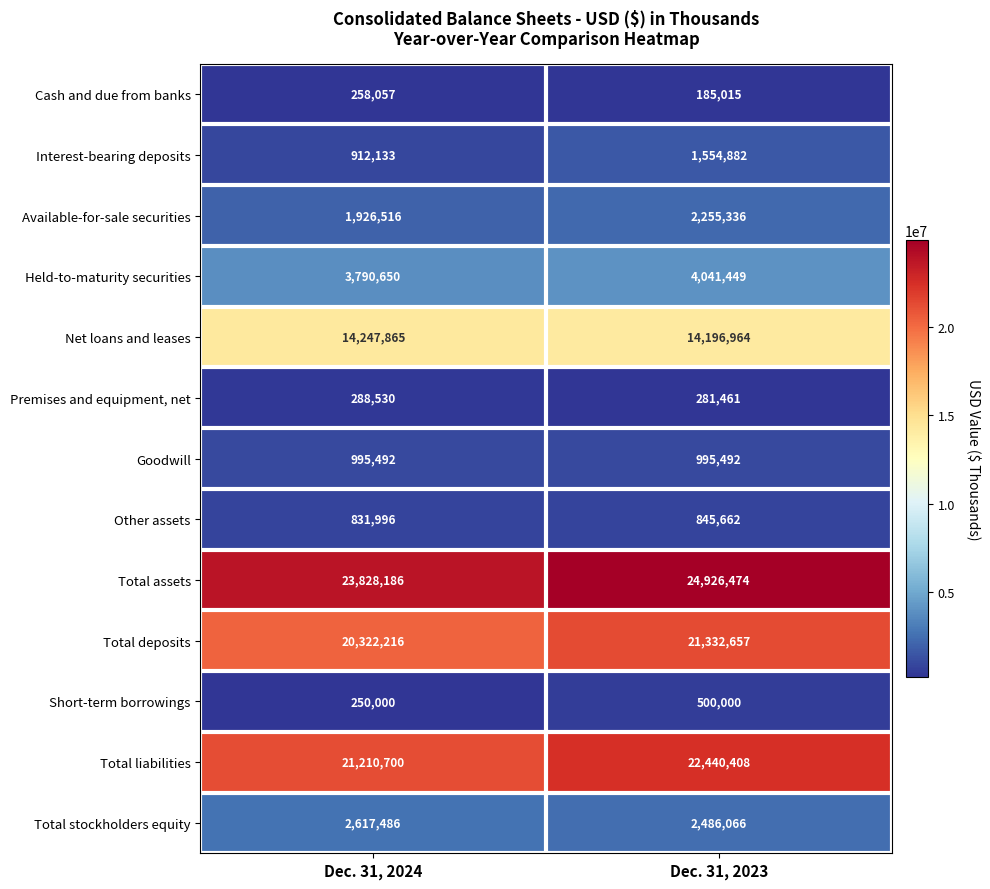

The Available-for-sale securities series shows 2255336 at Dec. 31, 2023. True or false?

True